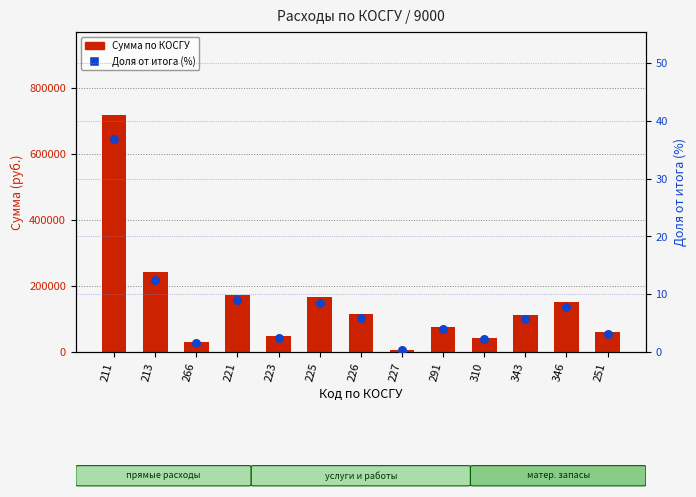

What are all the series names shown in the legend?

Сумма по КОСГУ, Доля от итога (%)